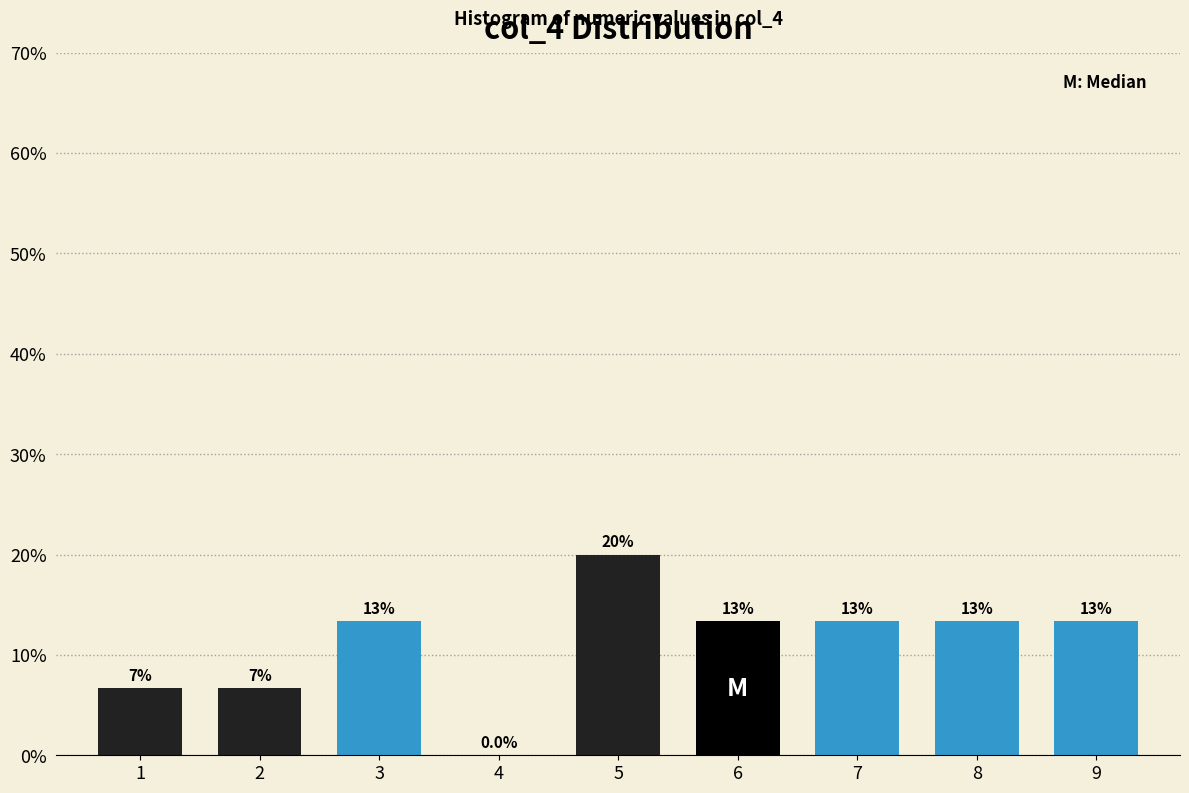

Are the bars horizontal?

No